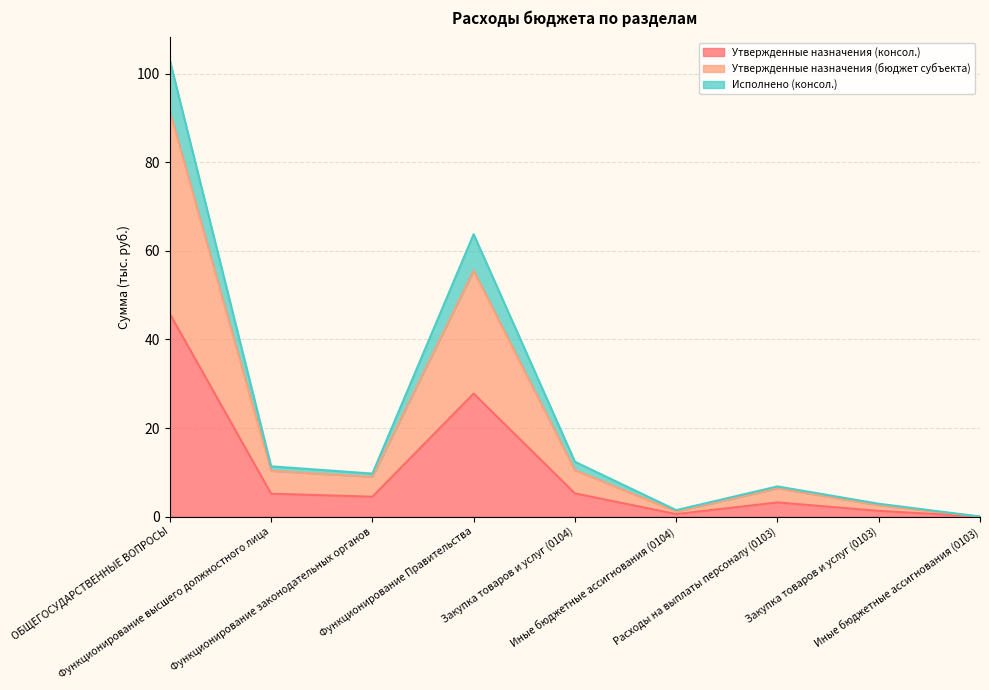

List the series in order of their overall mean, lowest first.

Утвержденные назначения (консол.), Утвержденные назначения (бюджет субъекта), Исполнено (консол.)